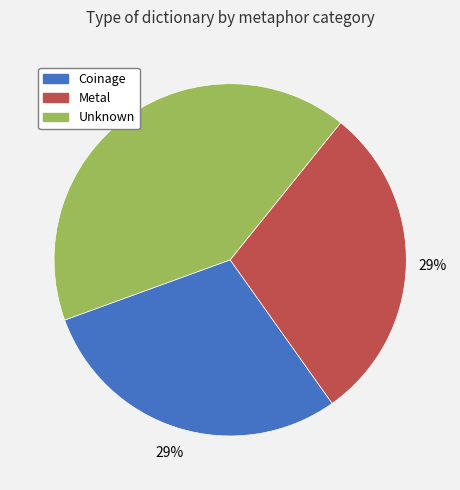

To the nearest percent, what percentage of the pie is Metal?

29%